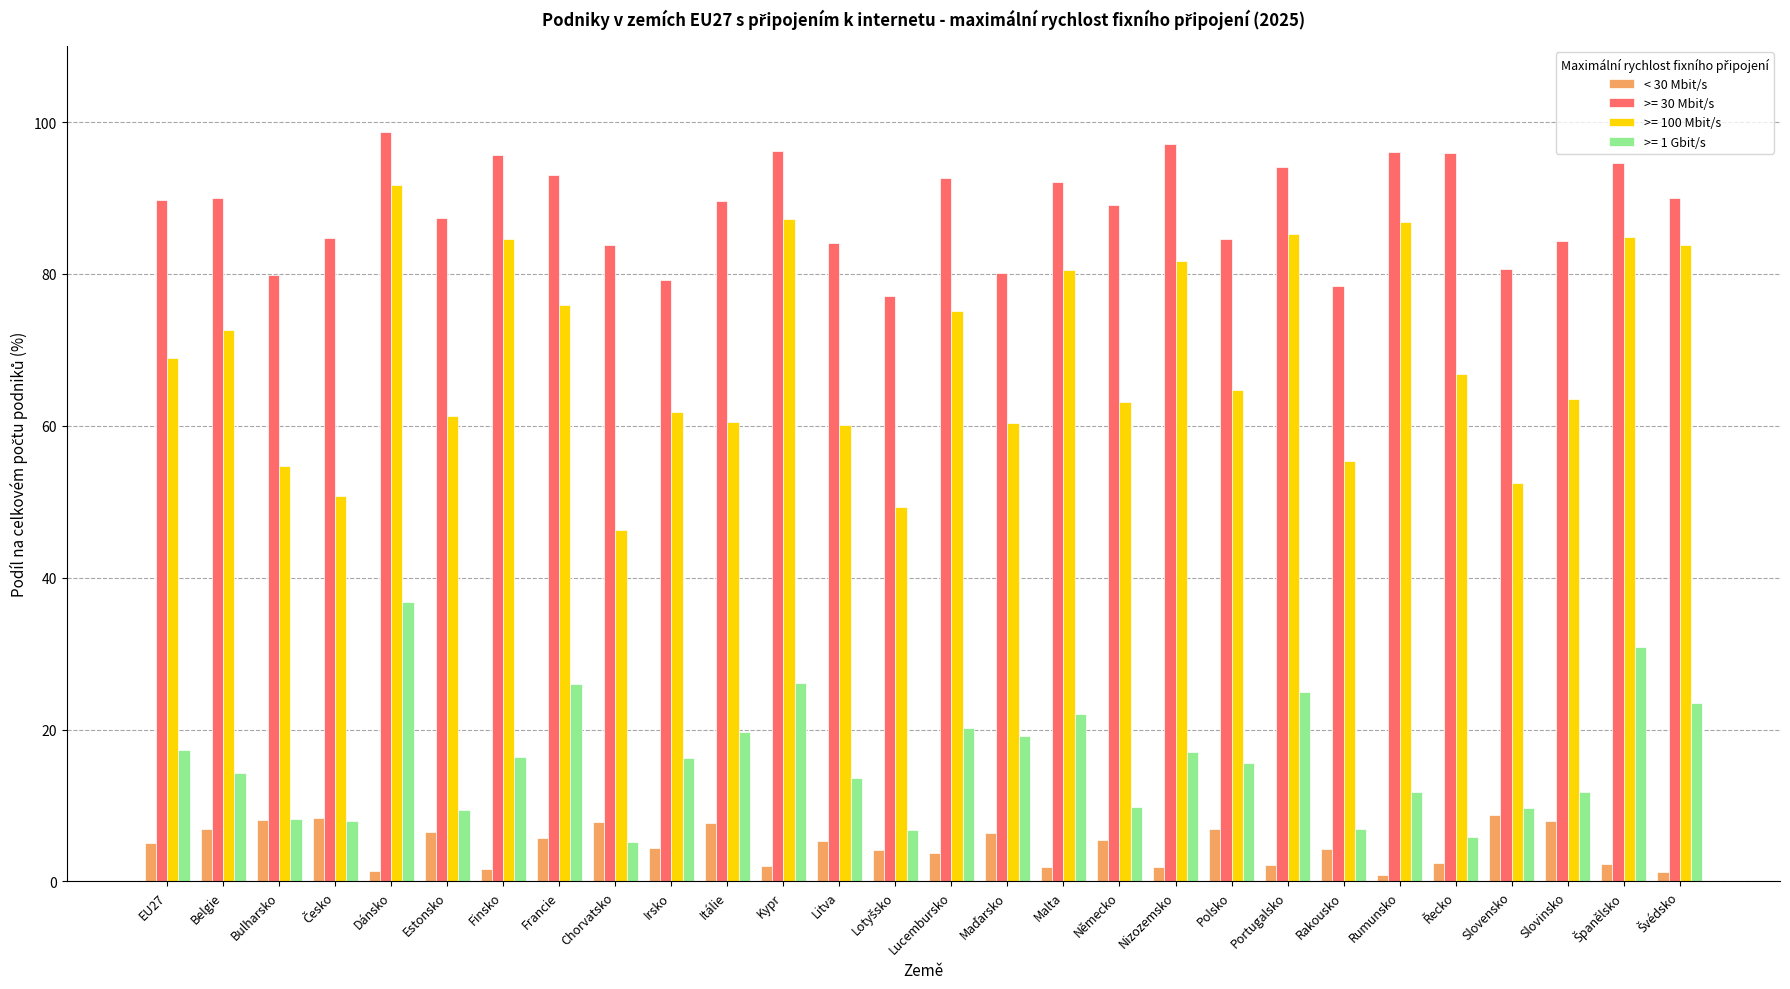

Rank the series by their maximum value, from lowest to highest.

< 30 Mbit/s, >= 1 Gbit/s, >= 100 Mbit/s, >= 30 Mbit/s